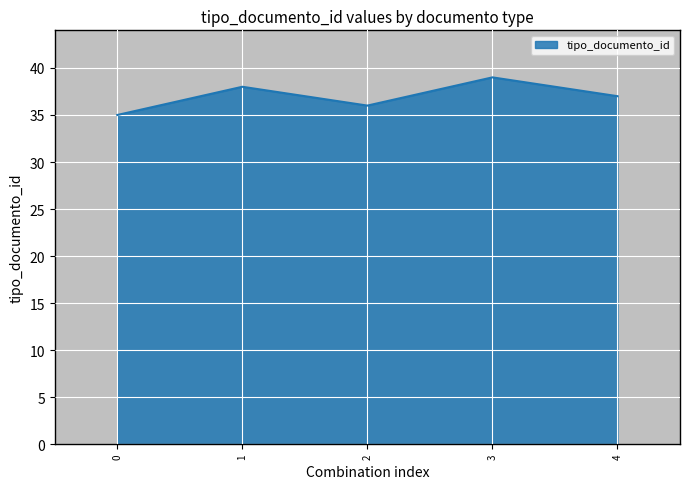

Where is the first local minimum?

2